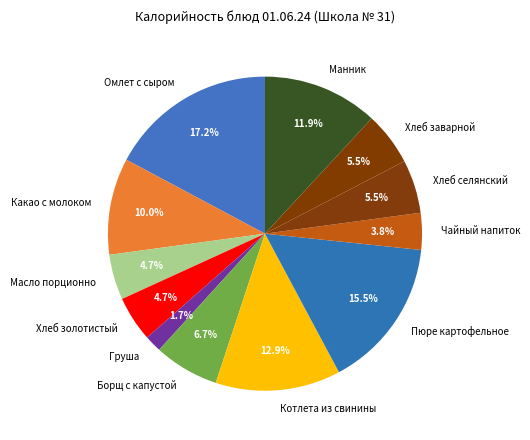

What is the ratio of the value at Масло порционно to the value at Борщ с капустой?

0.7